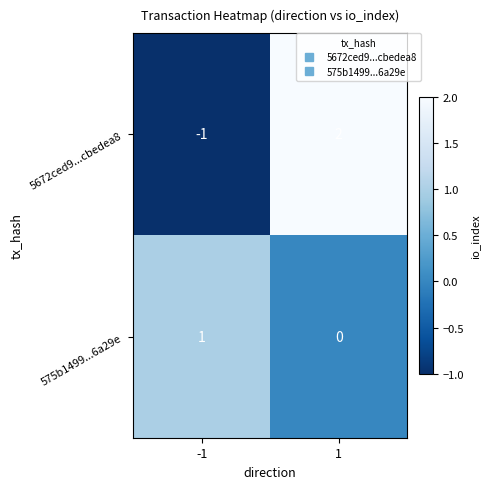

What is the difference between the 5672ced9...cbedea8 values at 1 and -1?

3